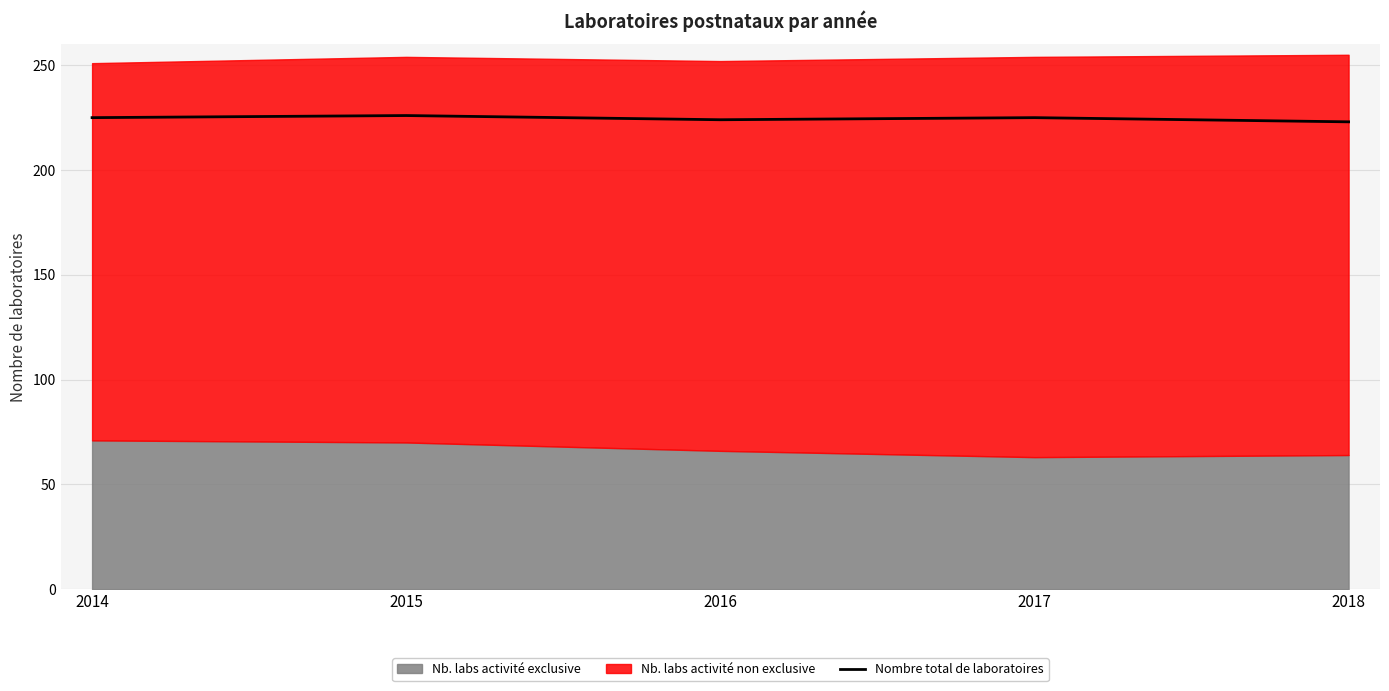

Reading left to right, extract all data points from this chart.

225	226	224	225	223